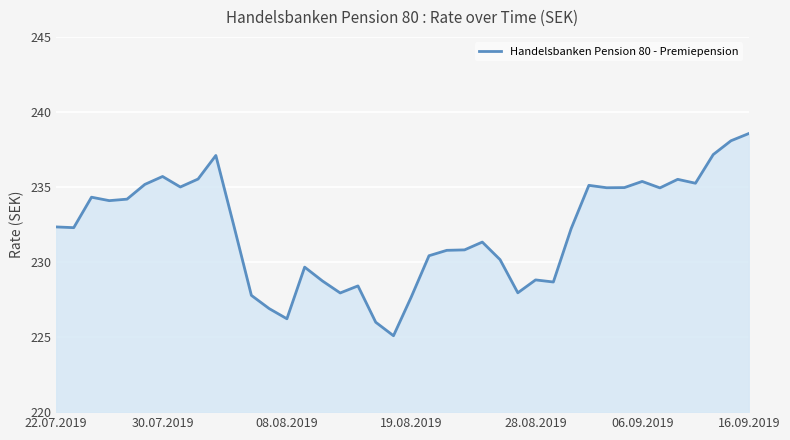

What is the greatest value displayed?

238.6